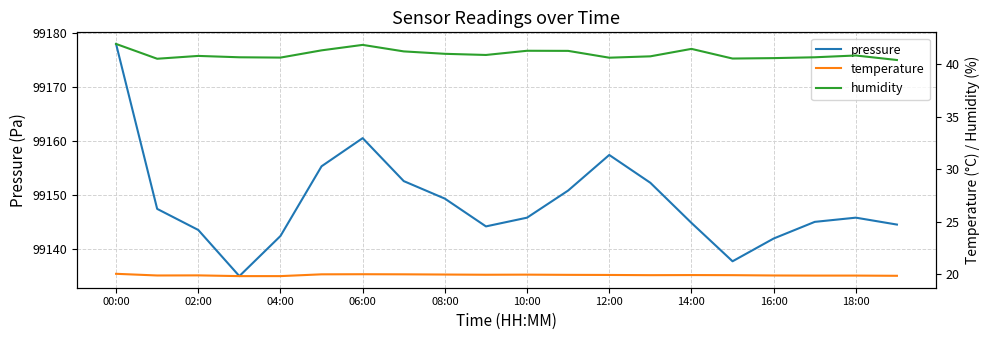

The pressure series shows 60761.5 at 00:00. True or false?

False